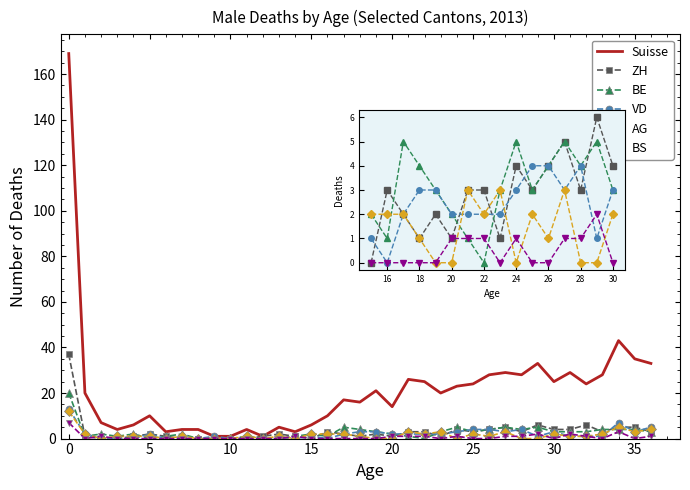

What is the spread (max minus min) of values at 32?

23